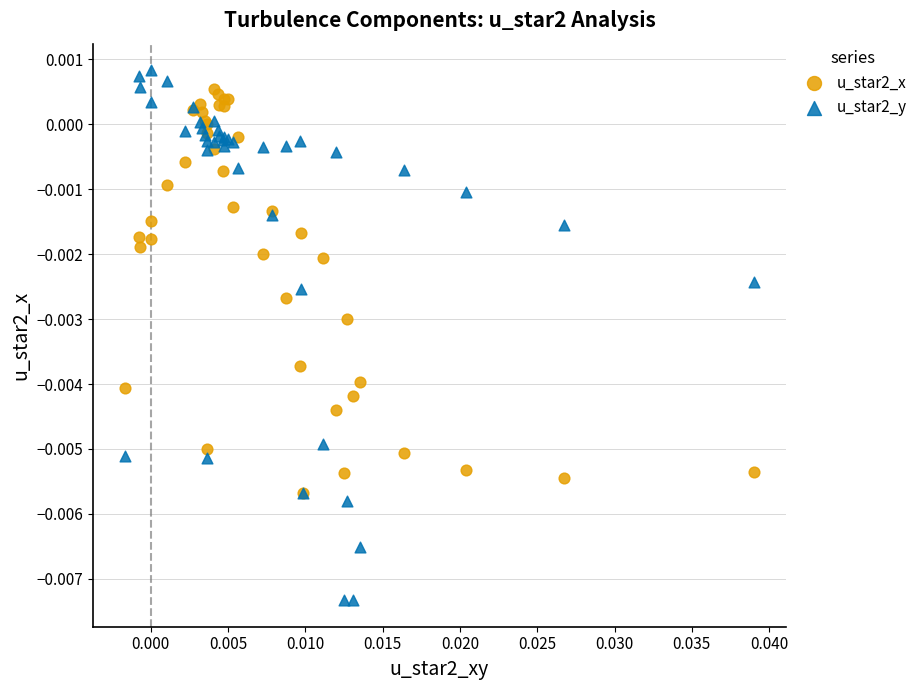

Which series reaches the maximum Y coordinate?

u_star2_y